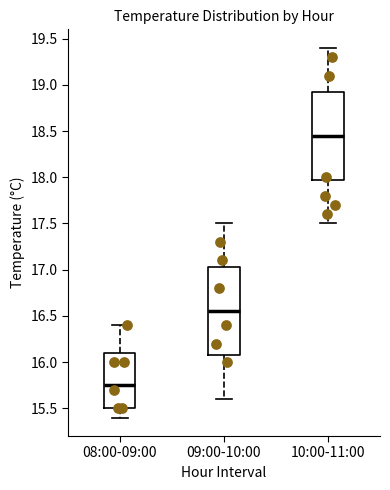

Where does the upper whisker of the box for 10:00-11:00 end on the y-axis? The values are not printed on the chart, so give them approximately, as read against the axis.

19.40